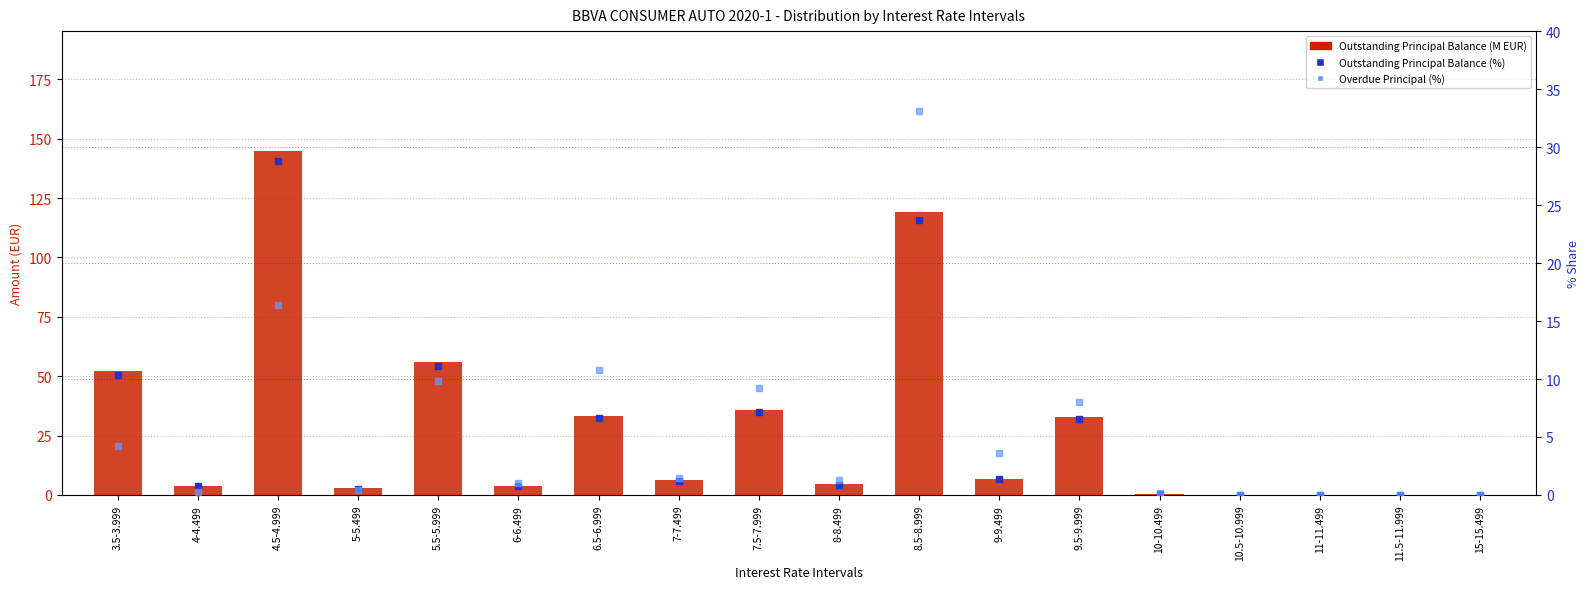

List the labels in order of Overdue Principal (%) value, largest first.

8.5-8.999, 4.5-4.999, 6.5-6.999, 5.5-5.999, 7.5-7.999, 9.5-9.999, 3.5-3.999, 9-9.499, 7-7.499, 8-8.499, 6-6.499, 5-5.499, 4-4.499, 10-10.499, 10.5-10.999, 15-15.499, 11-11.499, 11.5-11.999